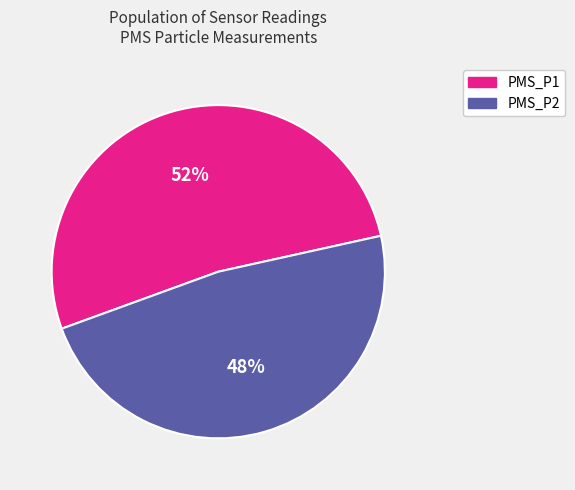

Rank the categories by value from lowest to highest.

PMS_P2, PMS_P1